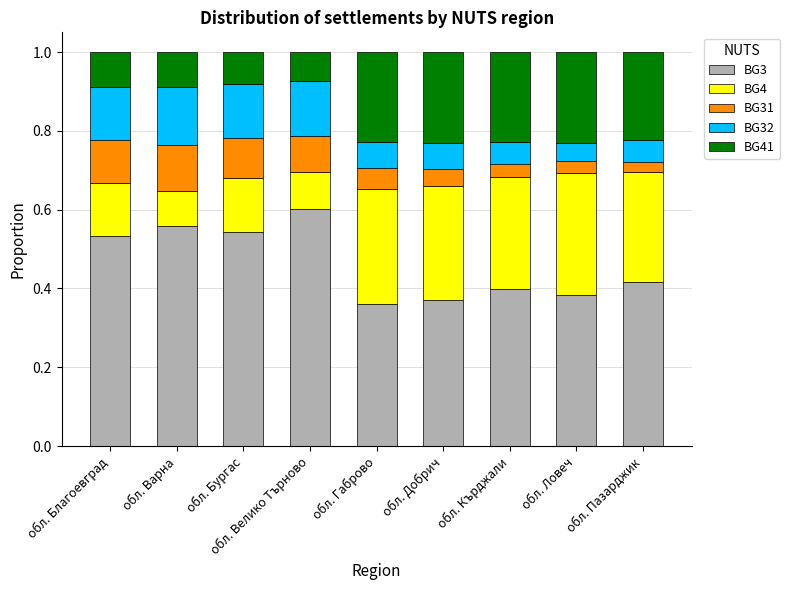

What is the total value across all series at обл. Ловеч?

1.0